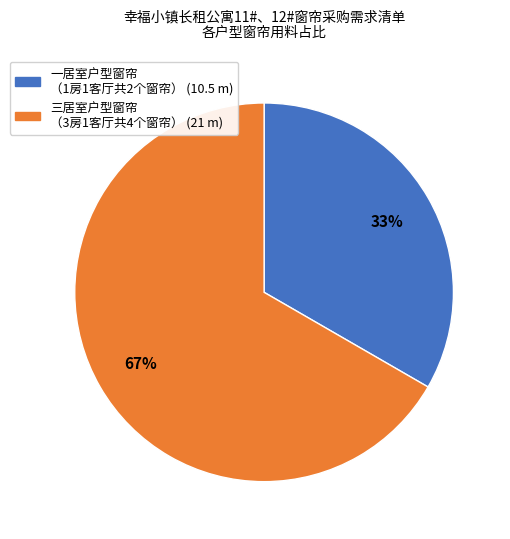

To the nearest percent, what percentage of the pie is 一居室户型窗帘 （1房1客厅共2个窗帘） (10.5 m)?

33%